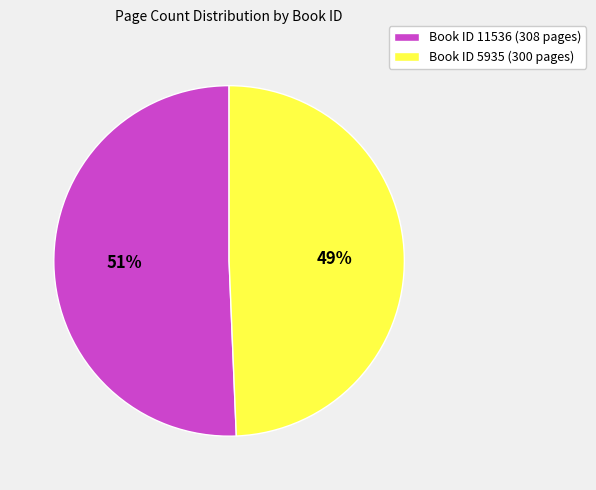

Rank the categories by value from highest to lowest.

Book ID 11536 (308 pages), Book ID 5935 (300 pages)